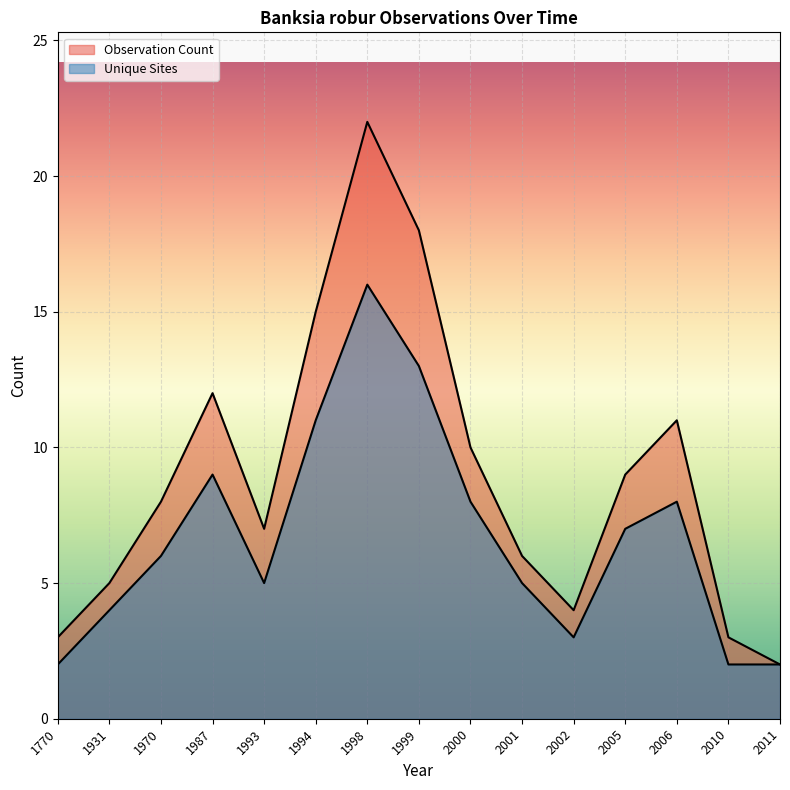

Does the chart display data point markers on the line(s)?

No